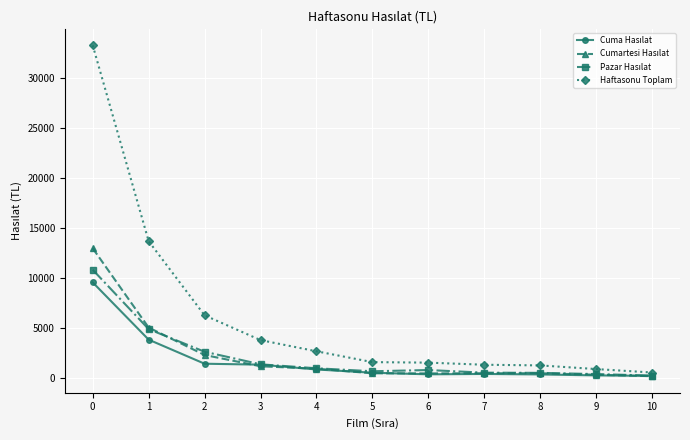

Does the chart display data point markers on the line(s)?

Yes